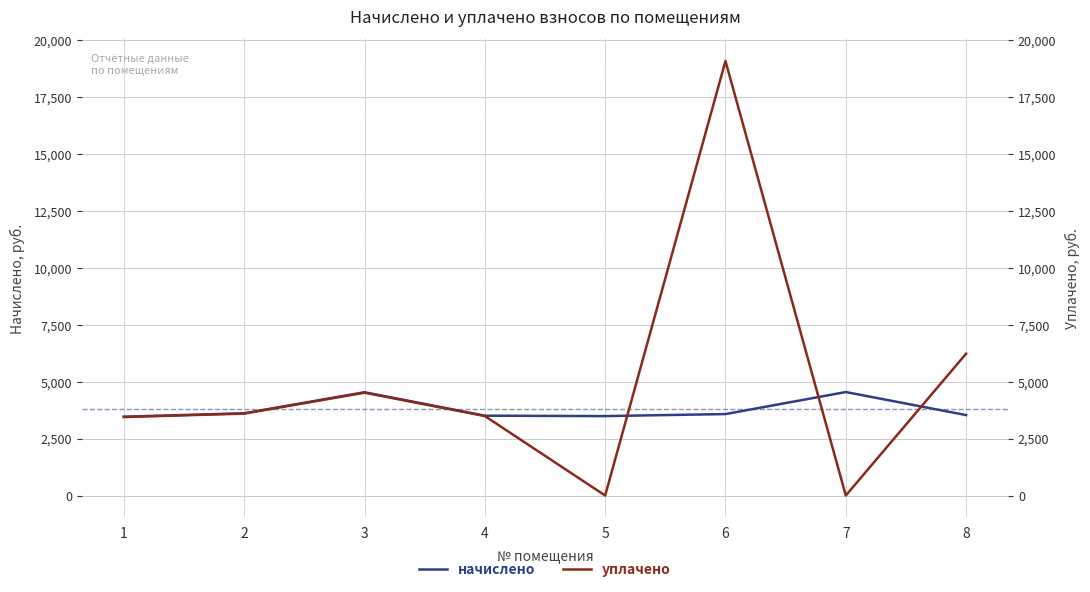

The value of начислено at 1 is 3464.4. True or false?

True